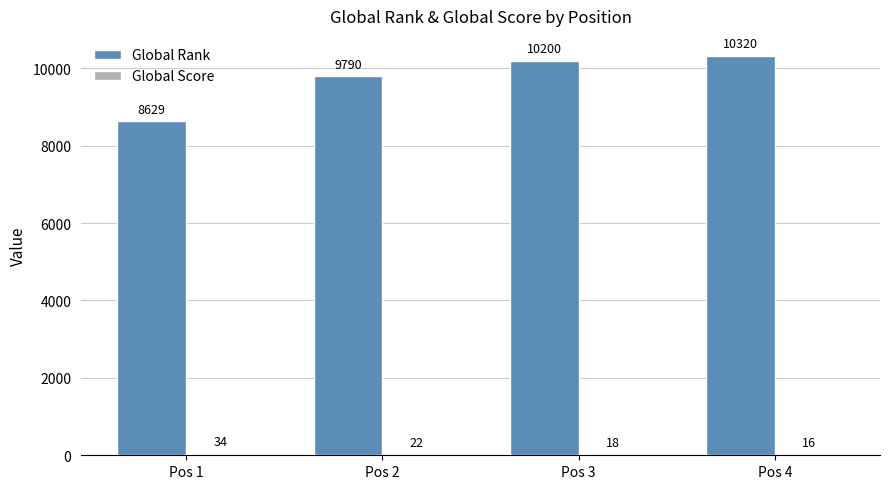

At which label does Global Rank reach its peak?

Pos 4